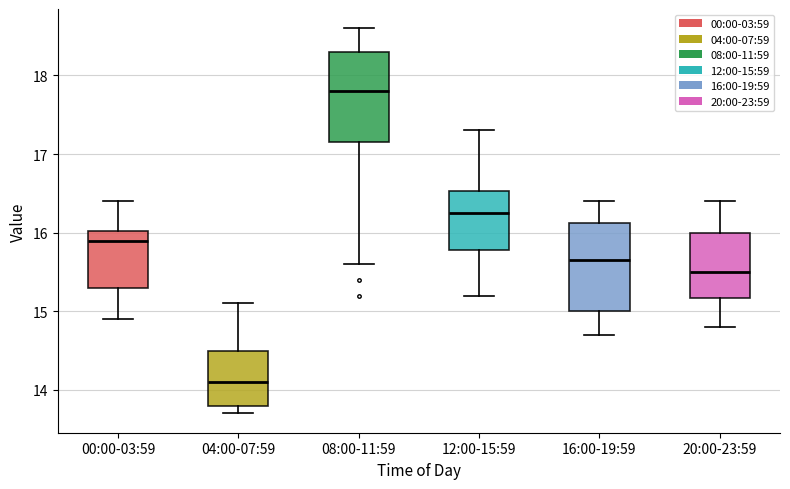

Reading left to right, read every box against the y-axis: the position of its median line, the range the box covers, and the ends of its whiskers. The values are not printed on the chart, so give them approximately, as read against the axis.

00:00-03:59: median 15.9, box 15.3 to 16.0, whiskers 14.9 to 16.4
04:00-07:59: median 14.1, box 13.8 to 14.5, whiskers 13.7 to 15.1
08:00-11:59: median 17.8, box 17.2 to 18.3, whiskers 15.6 to 18.6
12:00-15:59: median 16.3, box 15.8 to 16.5, whiskers 15.2 to 17.3
16:00-19:59: median 15.7, box 15.0 to 16.1, whiskers 14.7 to 16.4
20:00-23:59: median 15.5, box 15.2 to 16.0, whiskers 14.8 to 16.4